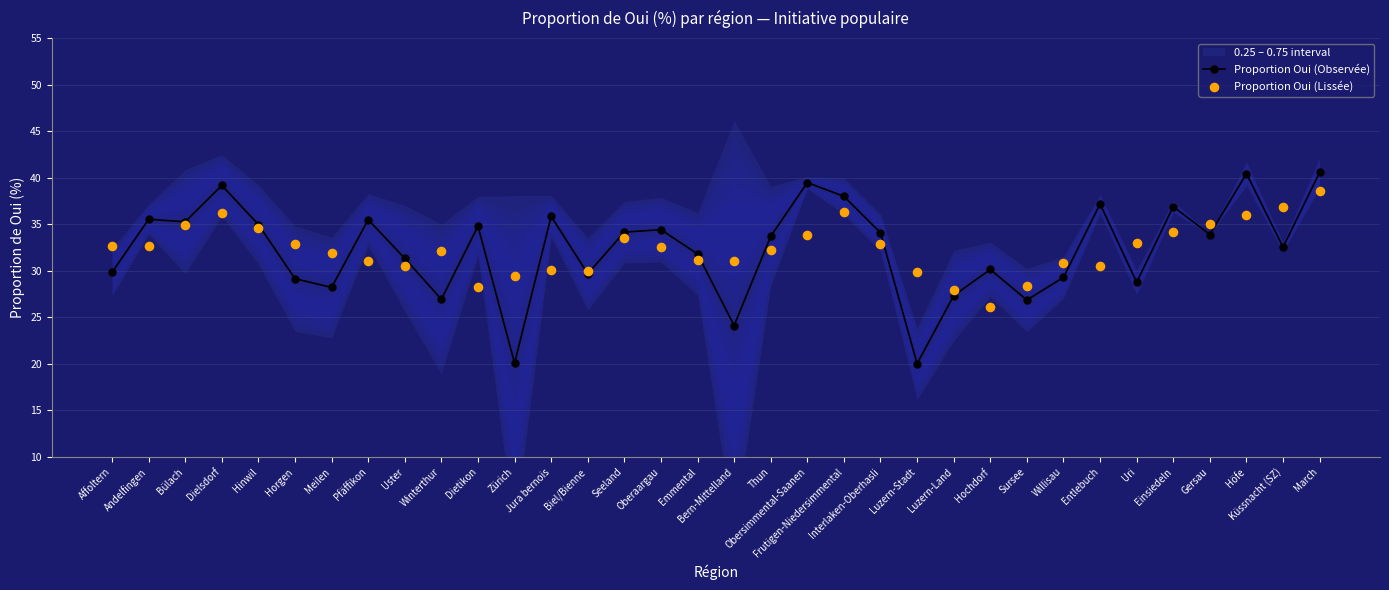

What is the total value across all series at Obersimmental-Saanen?

73.3